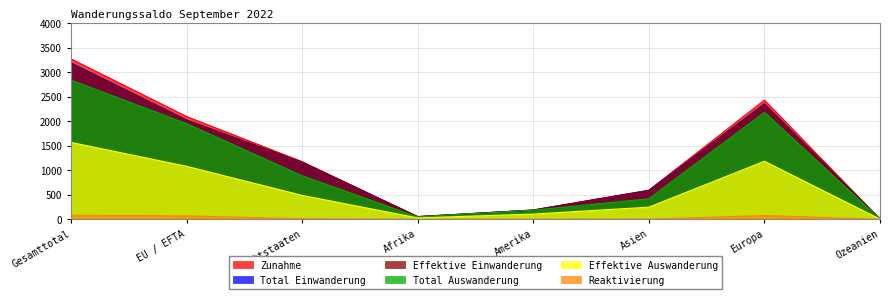

Does the chart have visible grid lines?

Yes